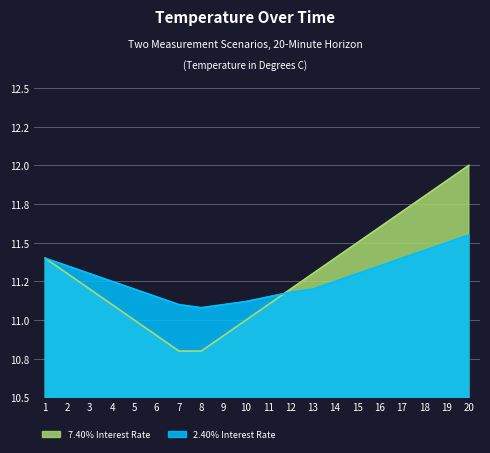

Does the chart display data point markers on the line(s)?

No